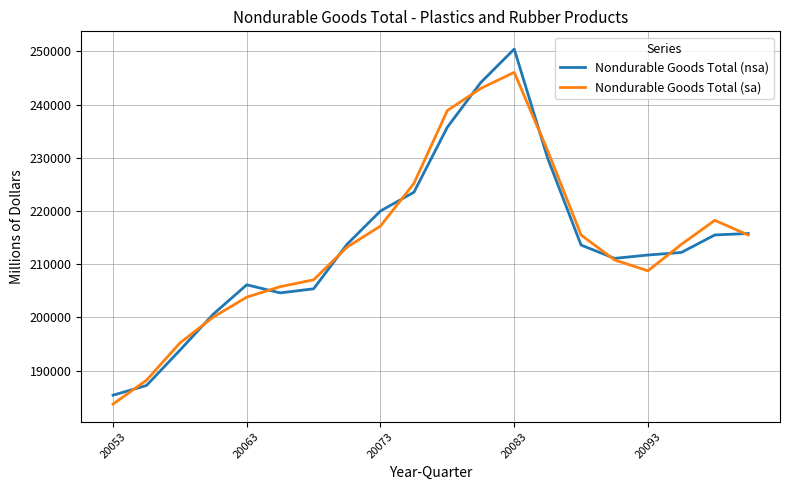

How many interior local valleys does the Nondurable Goods Total (sa) series have?

1